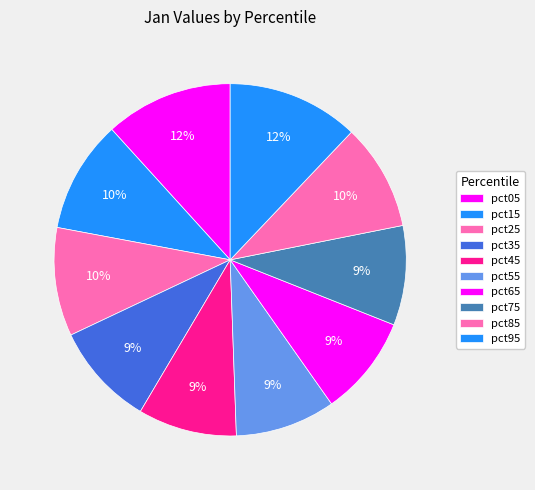

True or false: pct25 accounts for 3% of the total.

False